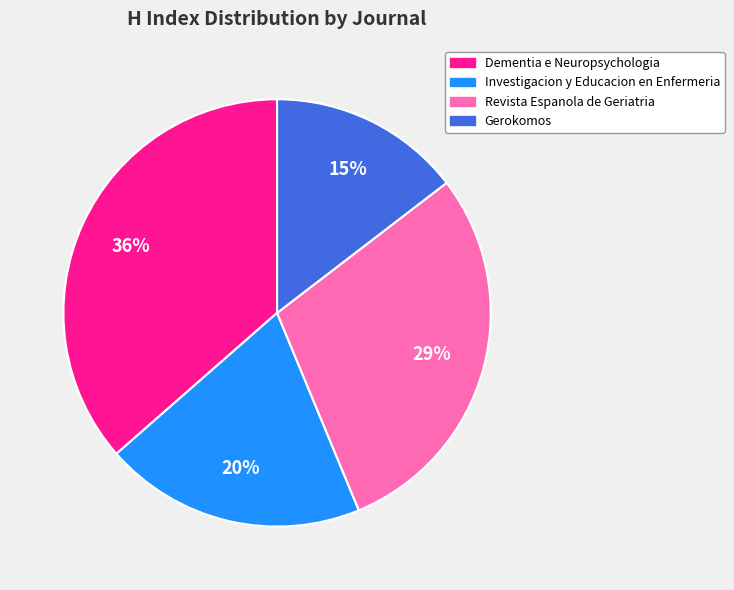

Is Revista Espanola de Geriatria the majority of the pie?

No